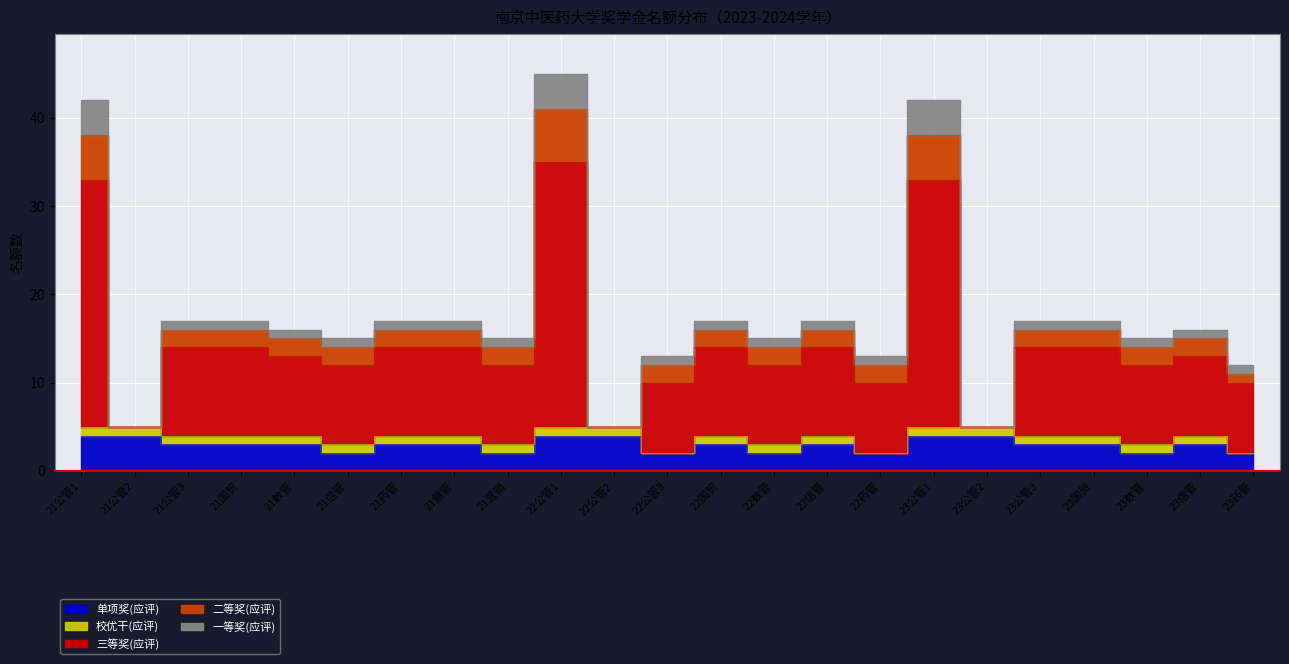

True or false: 二等奖(应评) and 单项奖(应评) intersect in this chart.

False